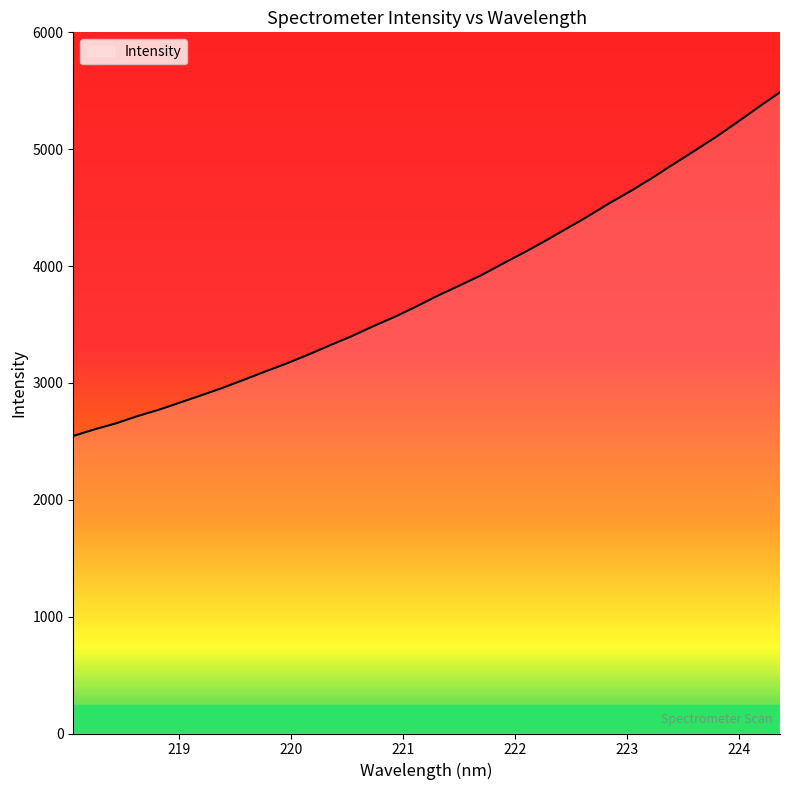

What is the smallest value displayed?

2546.1